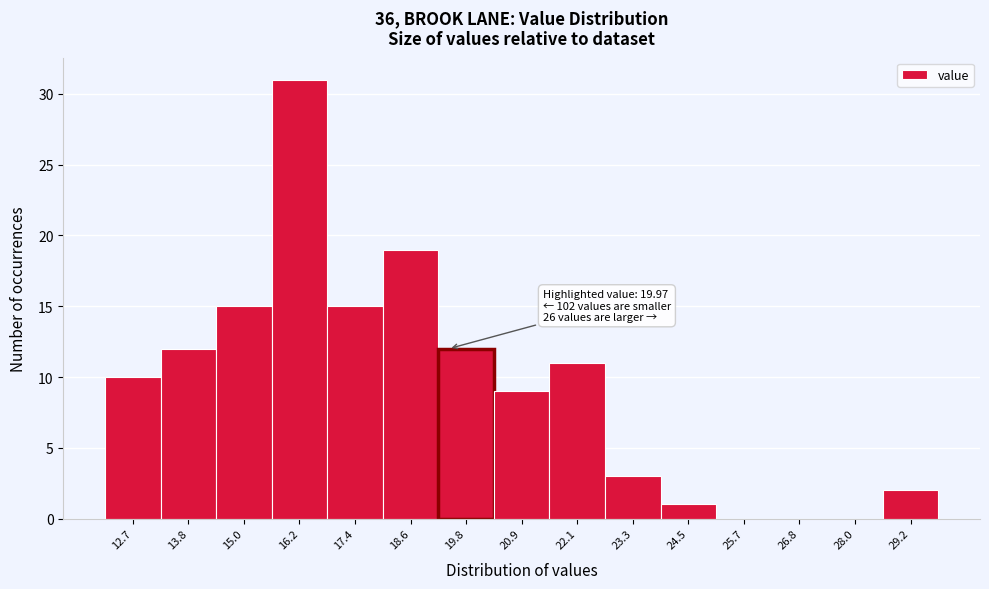

Reading left to right, list all the values displayed in this chart.

12.7=10	13.8=12	15.0=15	16.2=31	17.4=15	18.6=19	19.8=12	20.9=9	22.1=11	23.3=3	24.5=1	25.7=0	26.8=0	28.0=0	29.2=2